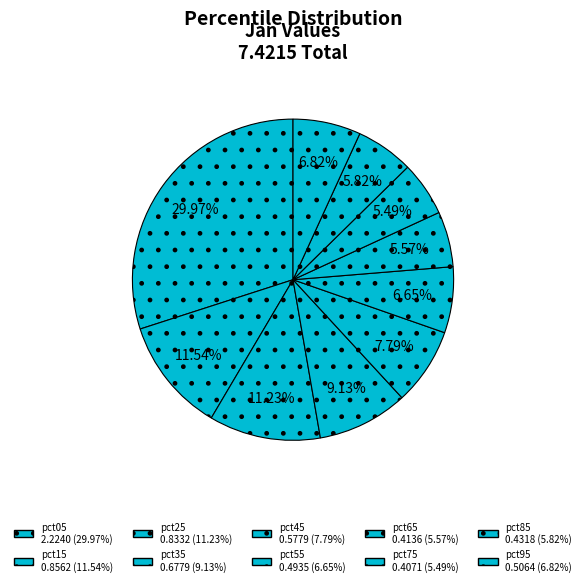

What is the largest slice in the pie chart?

pct05